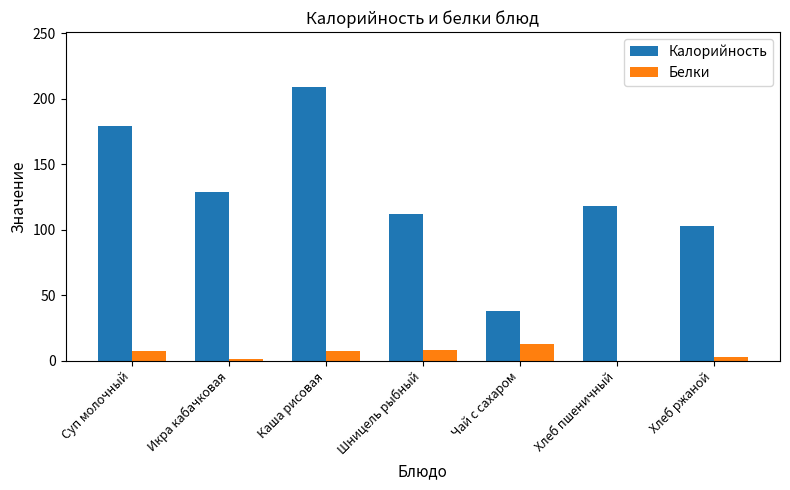

The value of Калорийность at Хлеб пшеничный is 118. True or false?

True